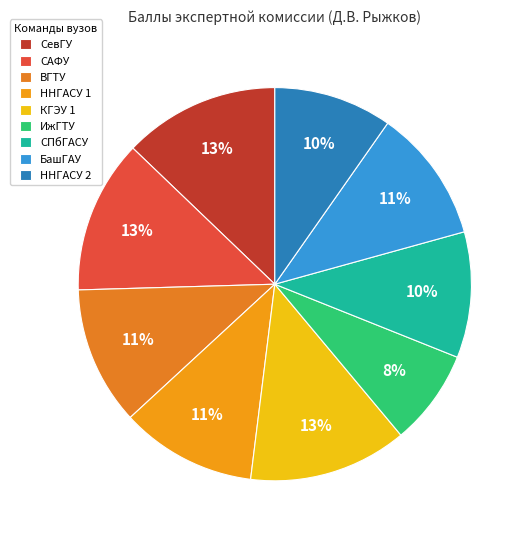

What is the total percentage of БашГАУ and СевГУ?

23.8%